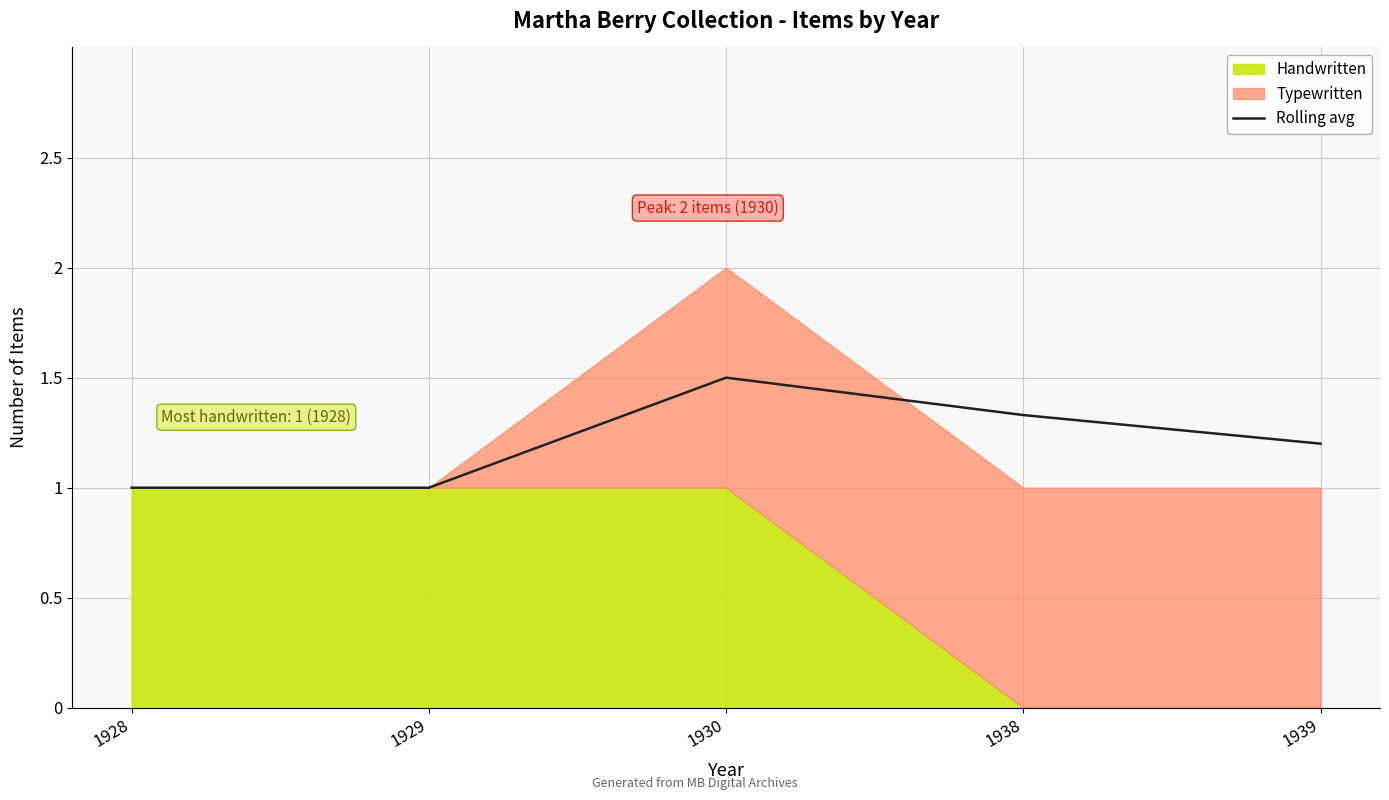

What value does the data have at 1939?

1.2